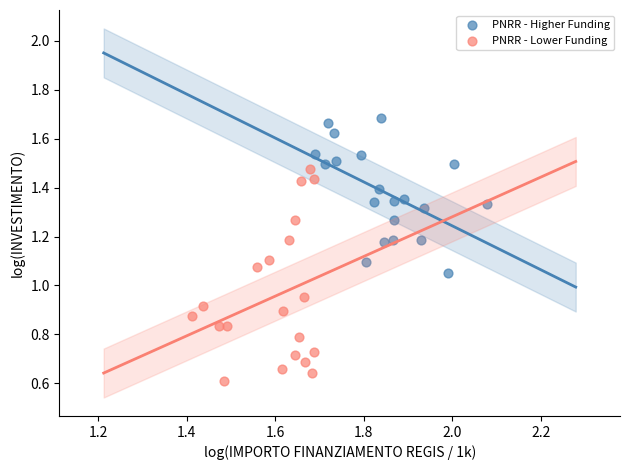

Which series has the largest Y range (max minus min)?

PNRR - Lower Funding